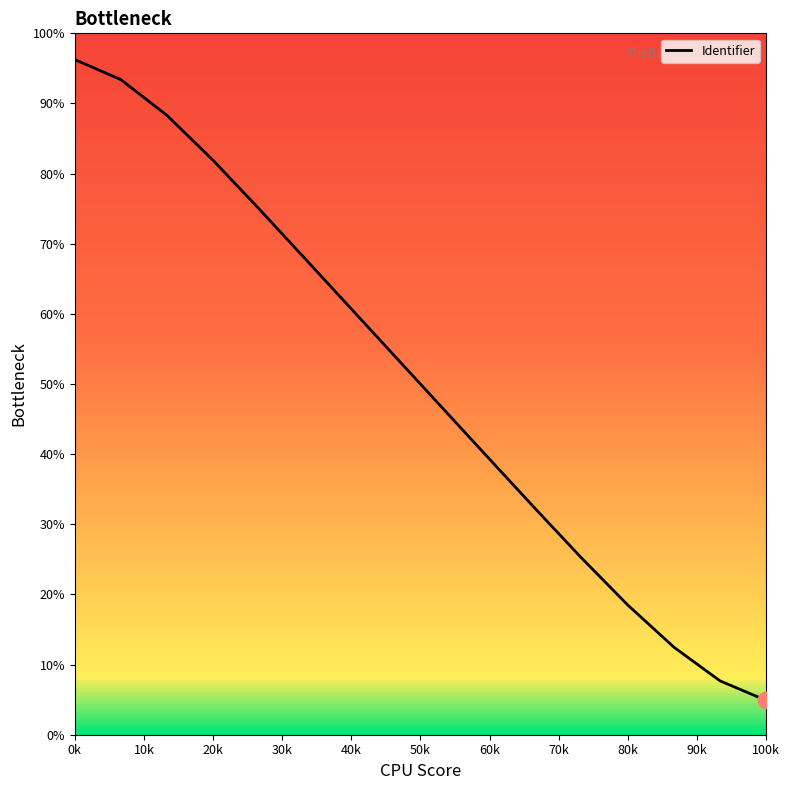

How many lines are shown in the chart?

1